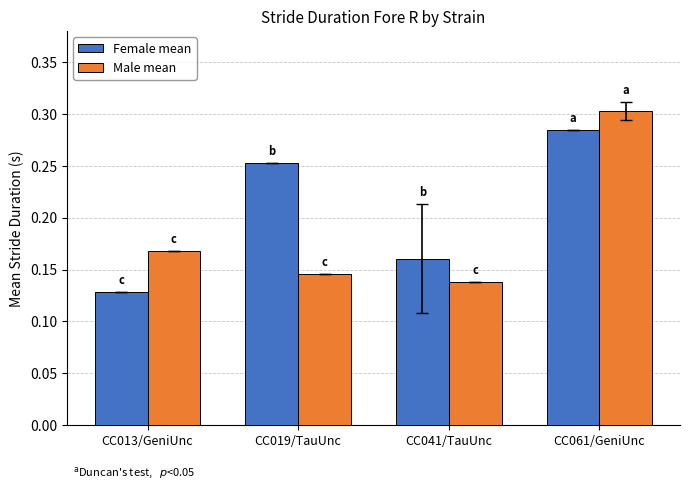

What is the sum of the Female mean values at CC041/TauUnc and CC061/GeniUnc?

0.4